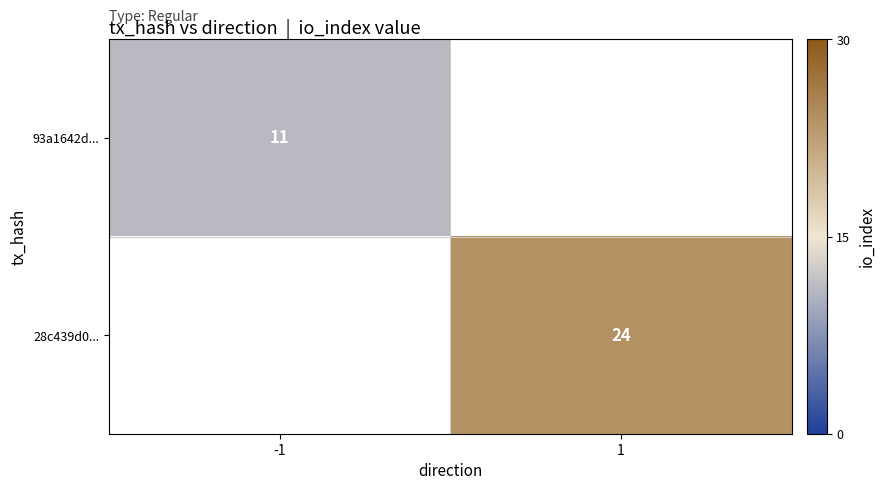

True or false: 28c439d0... has a value of 42 at 1.

False